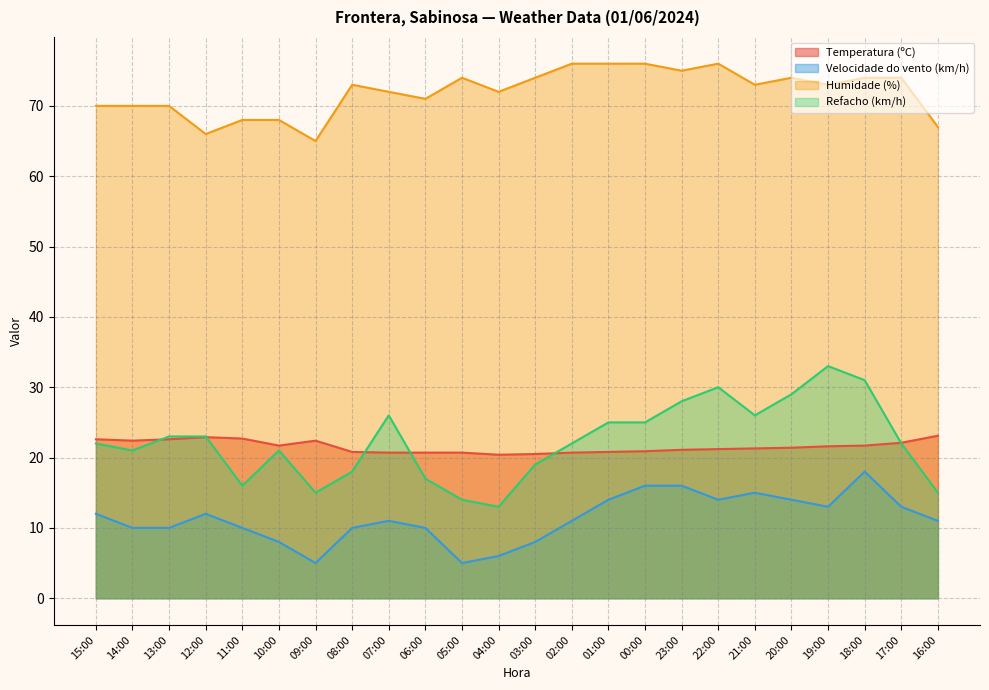

List the labels in order of Velocidade do vento (km/h) value, largest first.

18:00, 00:00, 23:00, 21:00, 01:00, 22:00, 20:00, 19:00, 17:00, 15:00, 12:00, 07:00, 02:00, 16:00, 14:00, 13:00, 11:00, 08:00, 06:00, 10:00, 03:00, 04:00, 09:00, 05:00